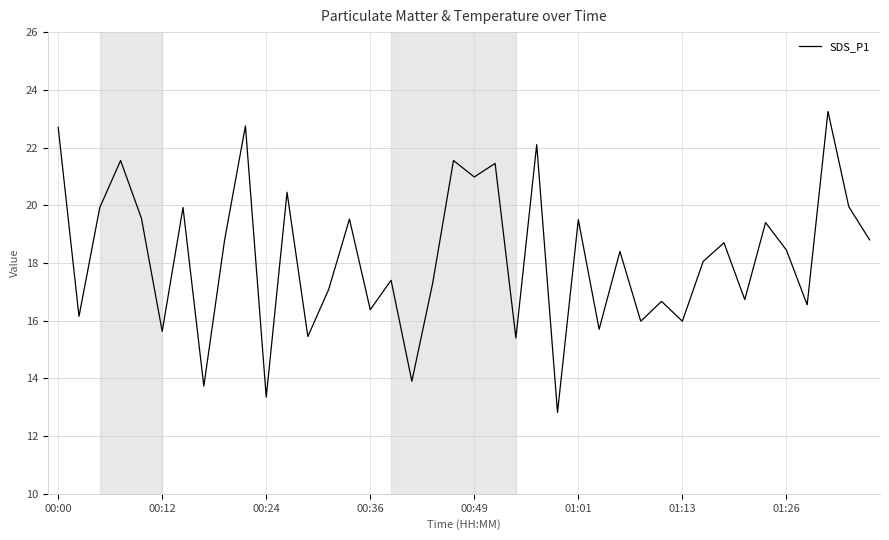

How many lines are shown in the chart?

1